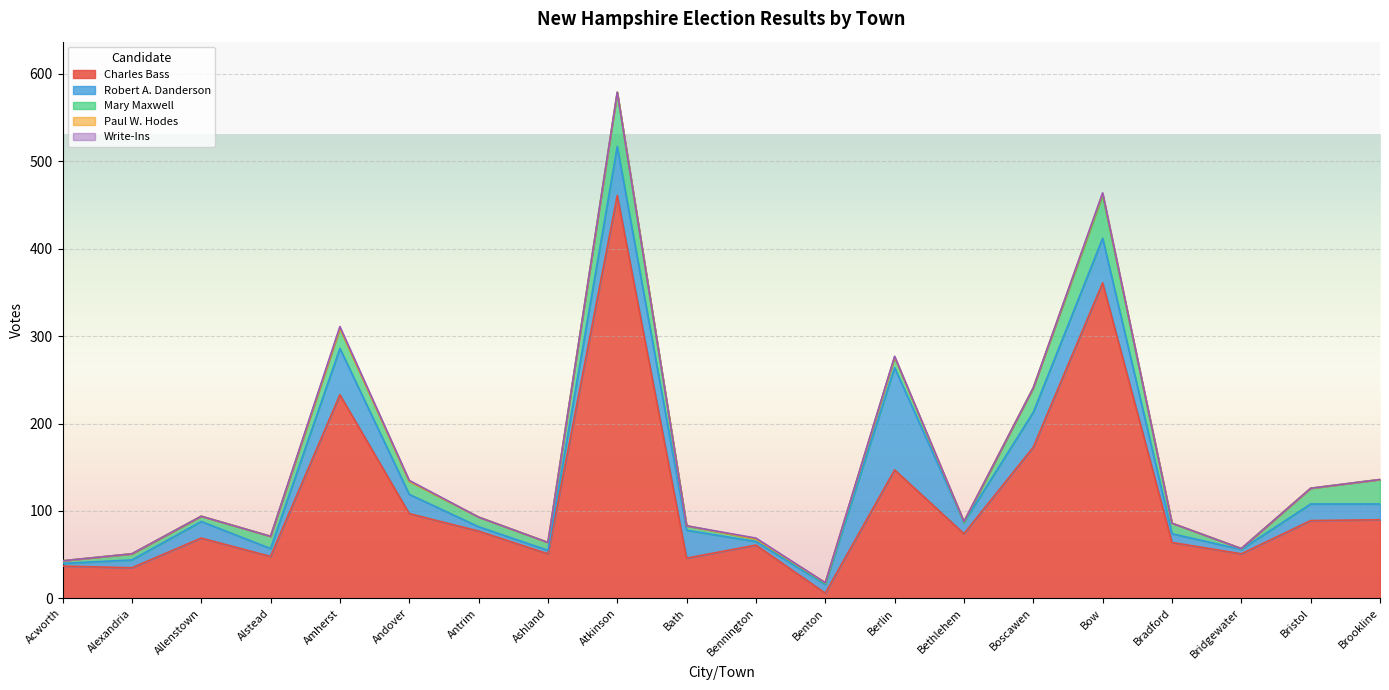

At Bath, list the series in order from largest to smallest.

Charles Bass, Robert A. Danderson, Mary Maxwell, Paul W. Hodes, Write-Ins